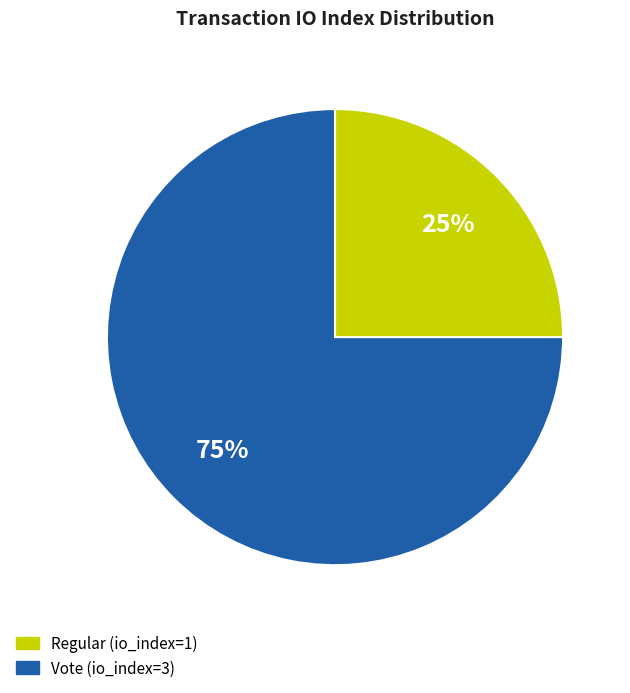

To the nearest percent, what is the average slice percentage?

50%